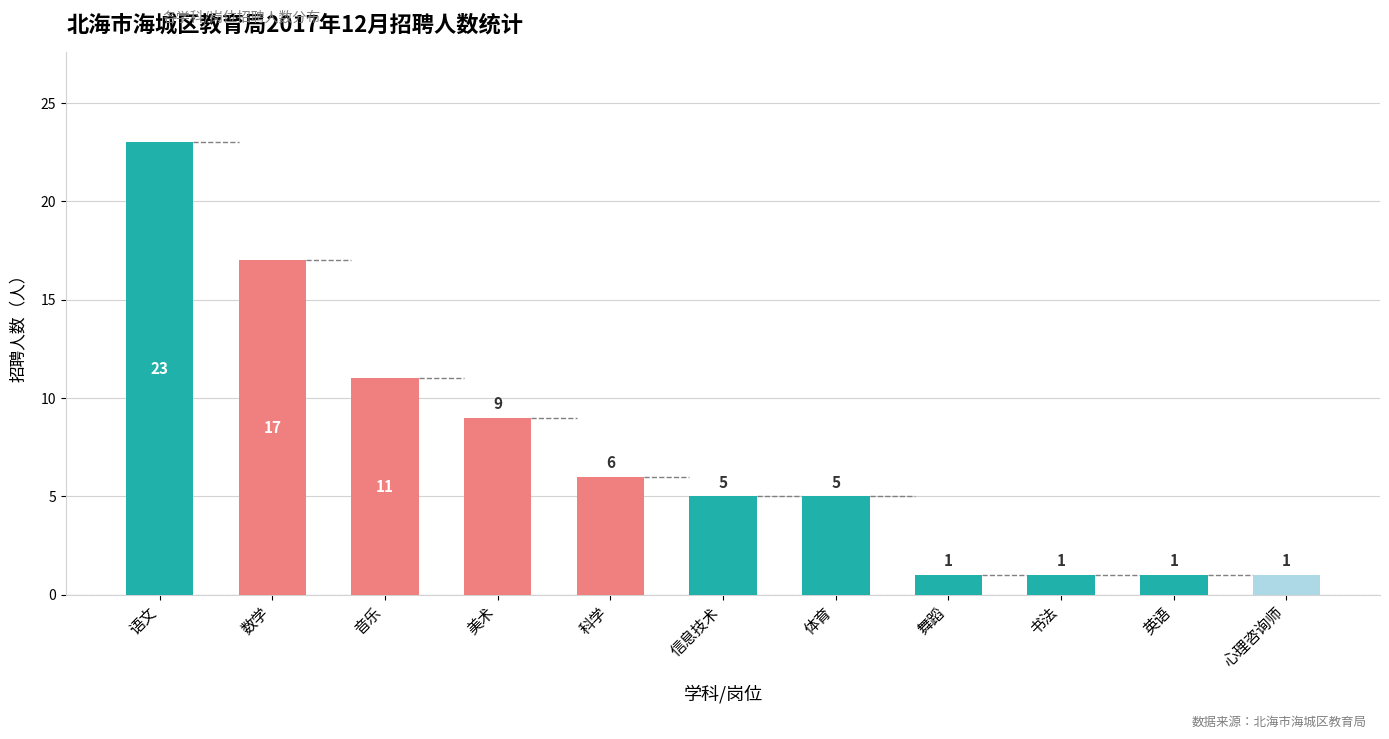

The value at 英语 is 2. True or false?

False